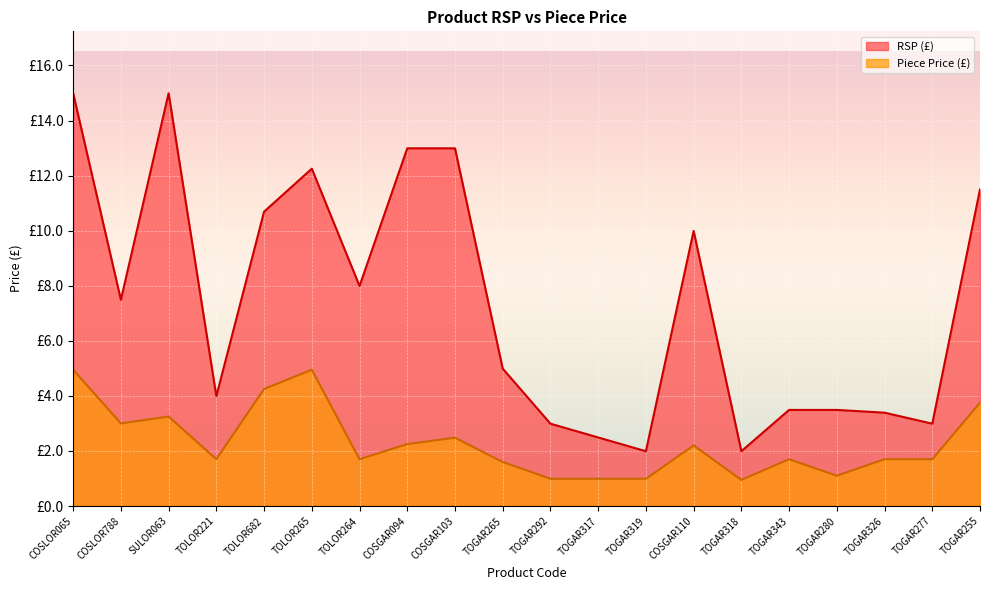

At which label does Piece Price (£) first exceed 1?

COSLOR065